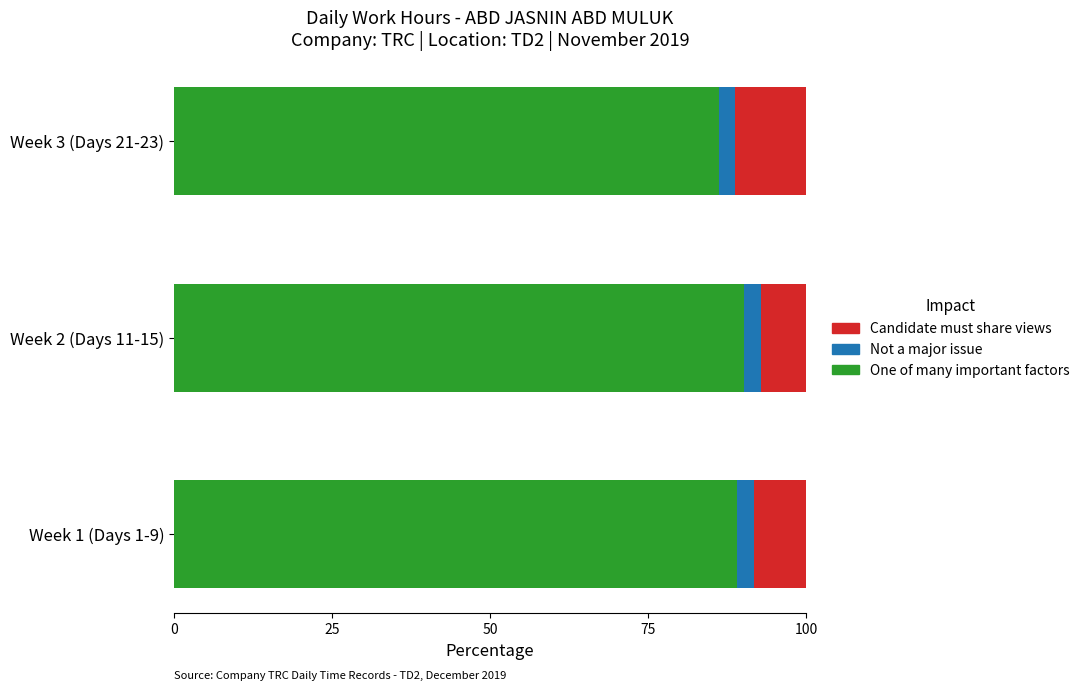

What is the sum of the One of many important factors values at Week 1 (Days 1-9) and Week 3 (Days 21-23)?

175.2